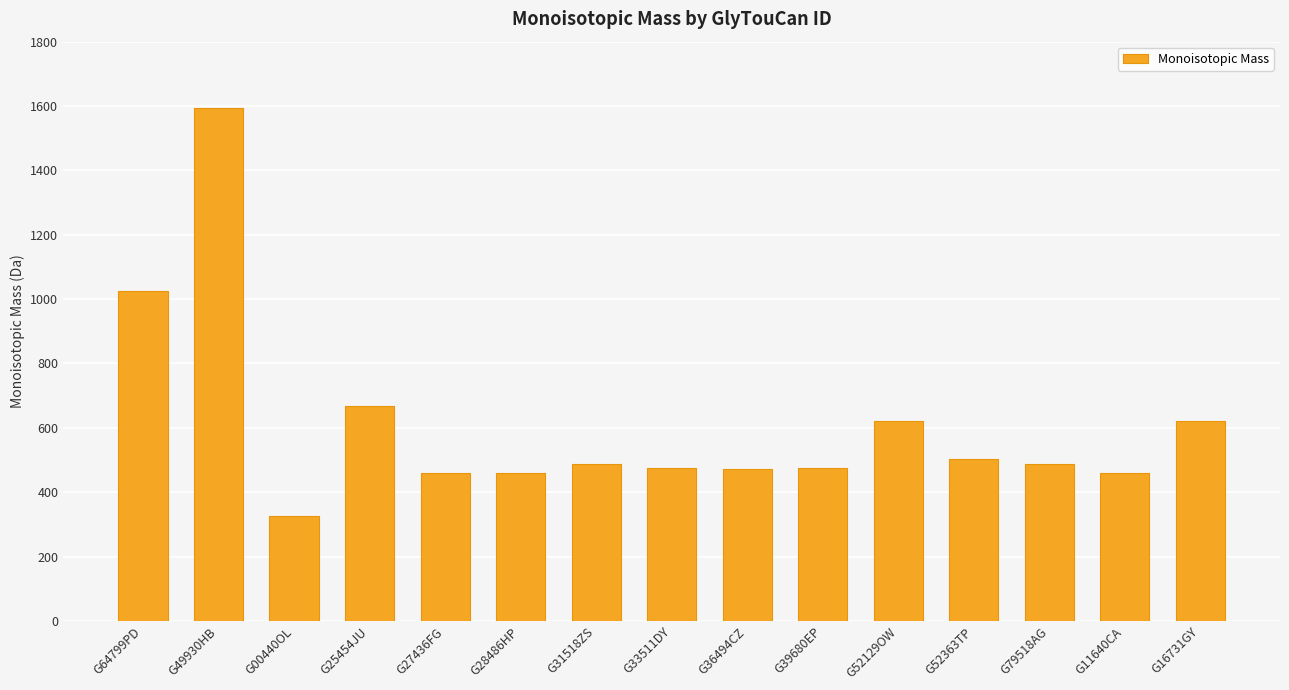

What is the sum of all values?

9129.2